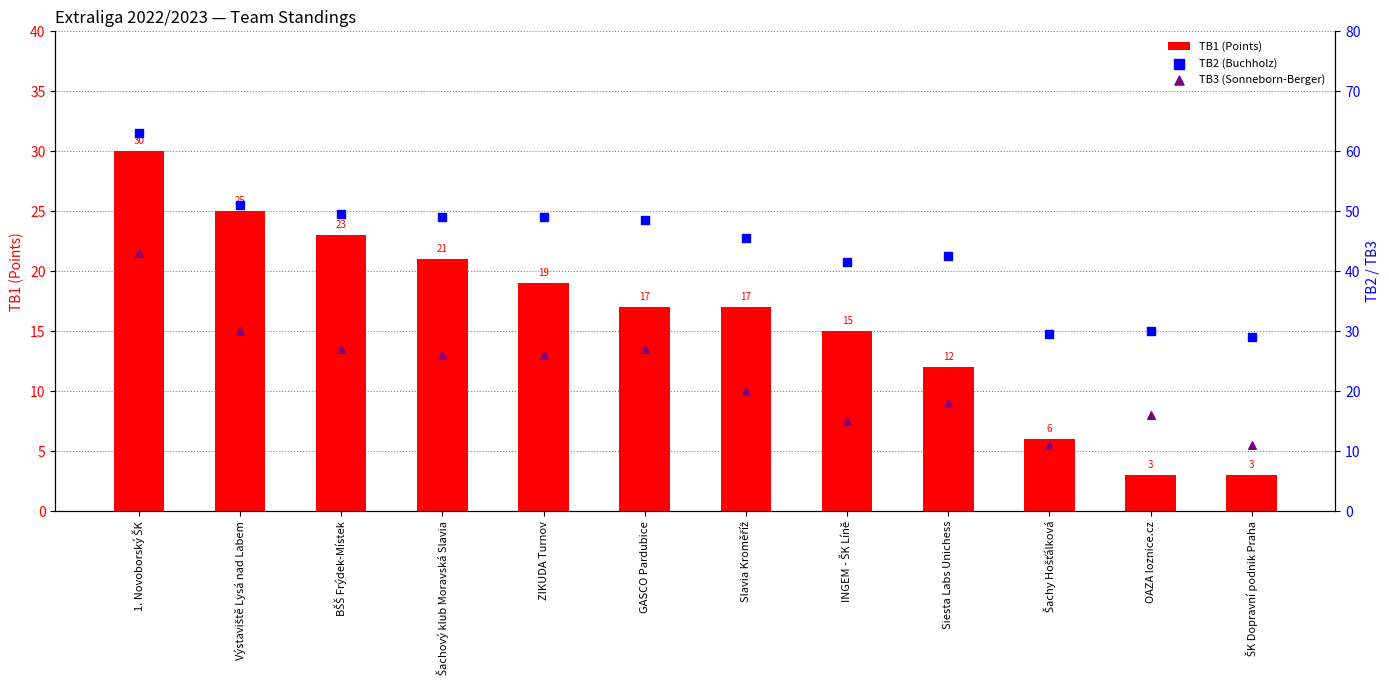

Which series contains the lowest Y value?

TB1 (Points)